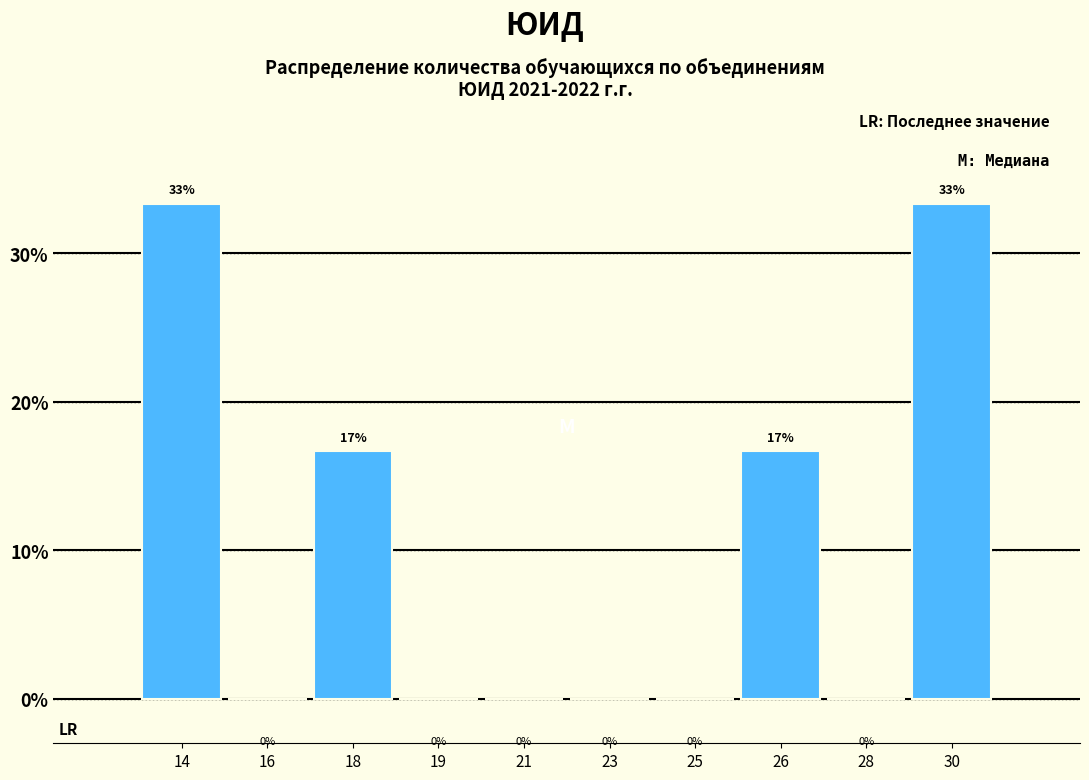

Which has a higher value, 14 or 16?

14